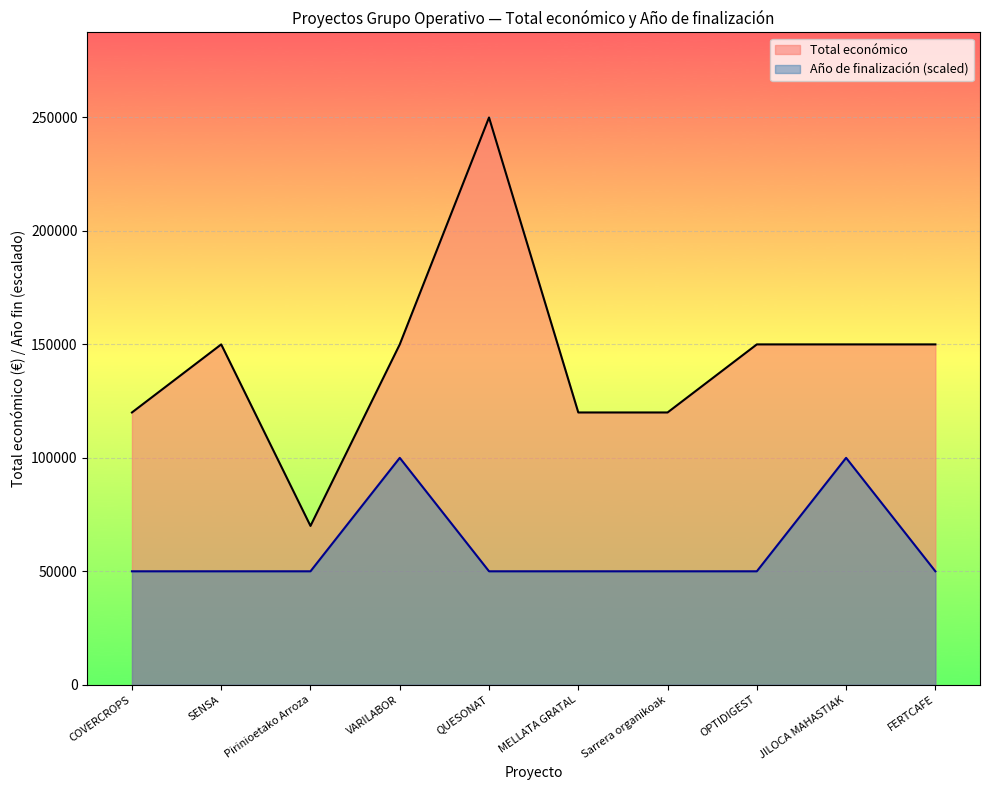

List the labels in order of Total económico value, smallest first.

Pirinioetako Arroza, Sarrera organikoak, COVERCROPS, MELLATA GRATAL, SENSA, VARILABOR, OPTIDIGEST, JILOCA MAHASTIAK, FERTCAFE, QUESONAT